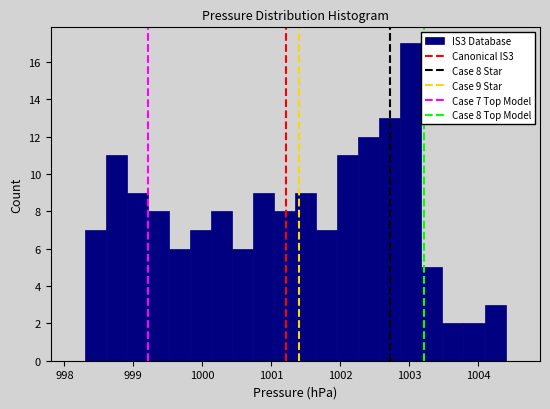

Around what value on the x-axis is the tallest bar? Give the approximate position of its centre, as read against the axis.

1003.0